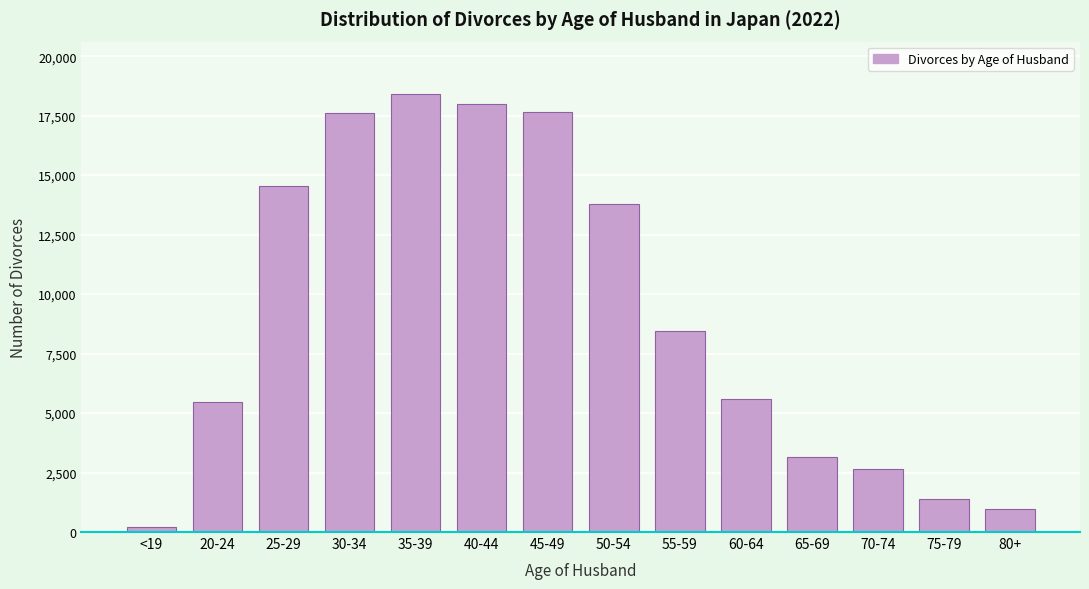

Which category has the lowest value across all series?

<19